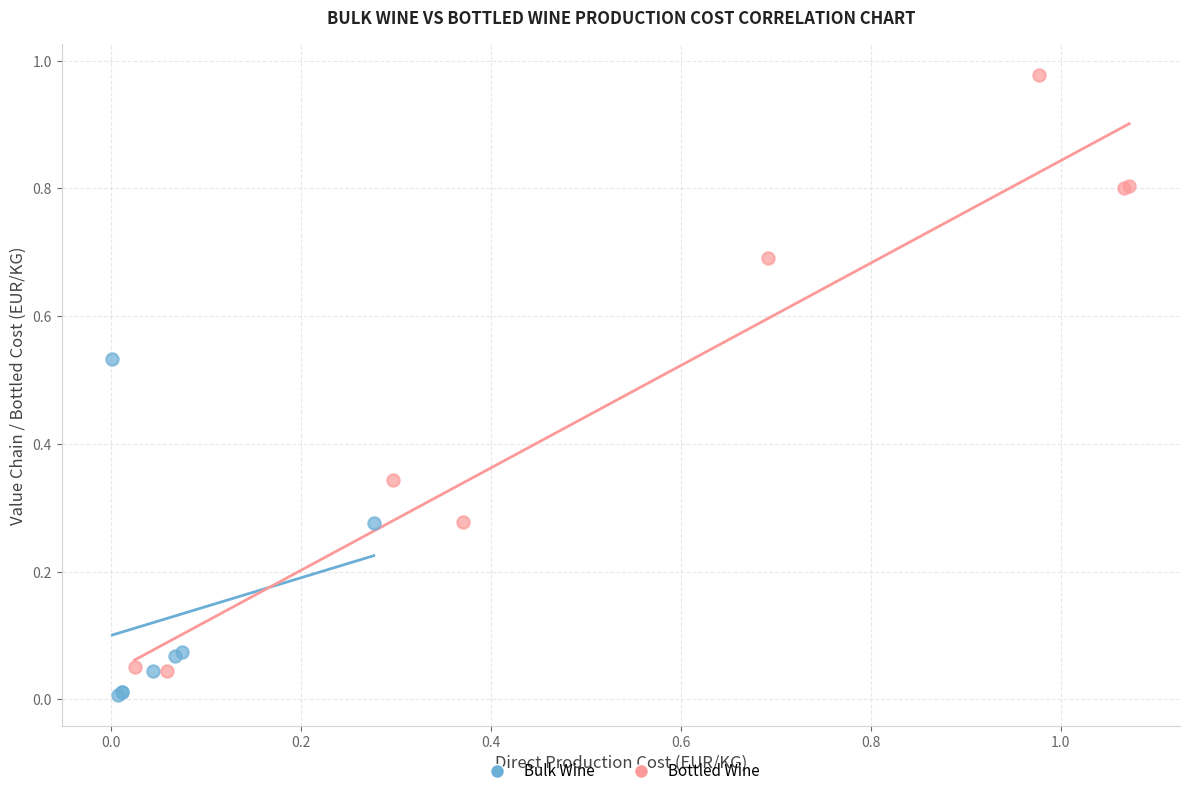

Which series has the largest Y range (max minus min)?

Bottled Wine